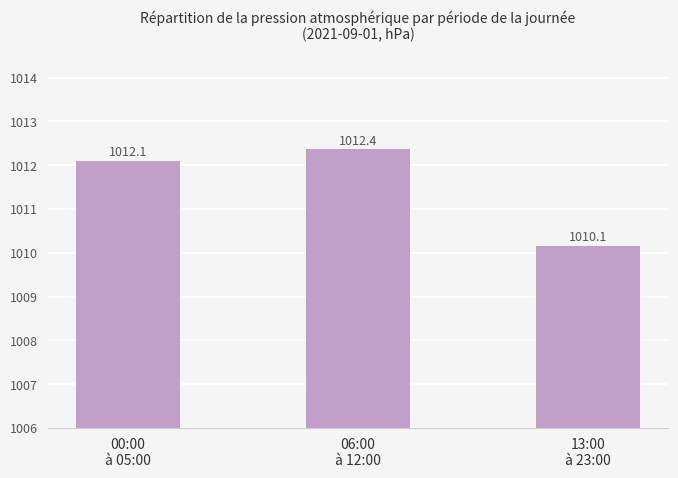

Where is the data nearest to the value 1011?

13:00
à 23:00